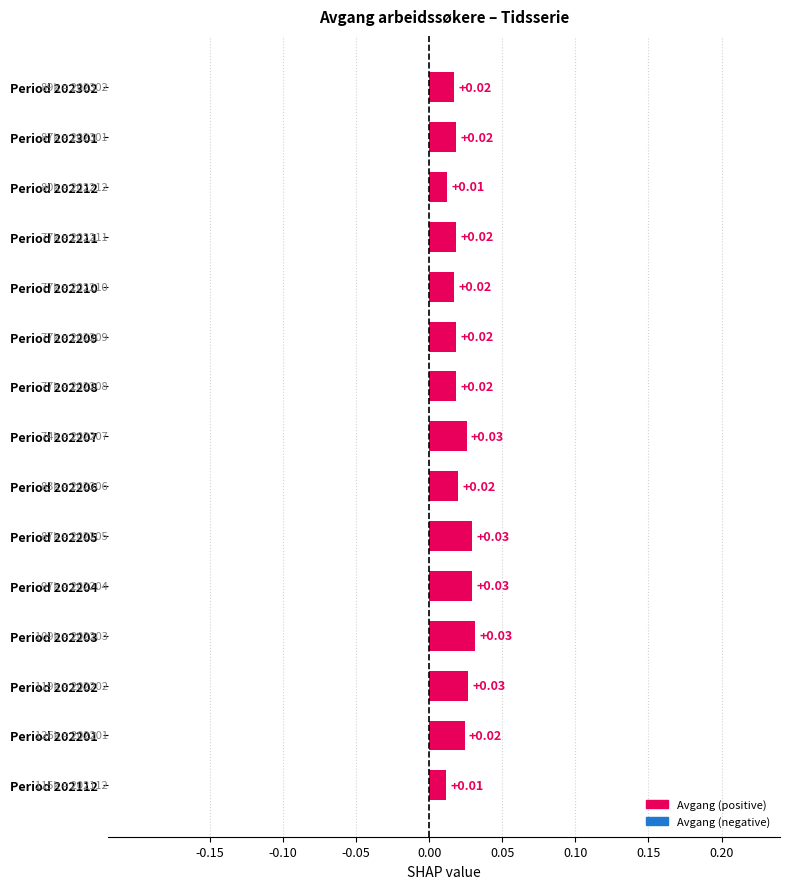

How many values are between 0 and 1?

15